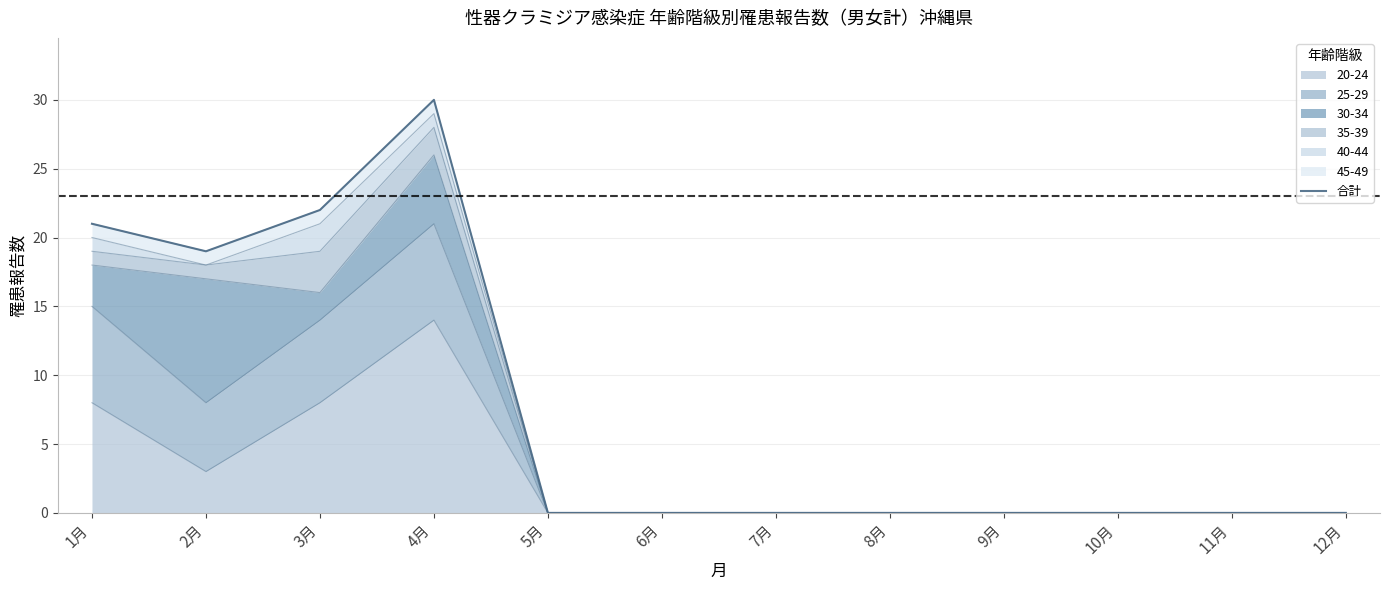

What is the difference between the maximum and second lowest values?

30